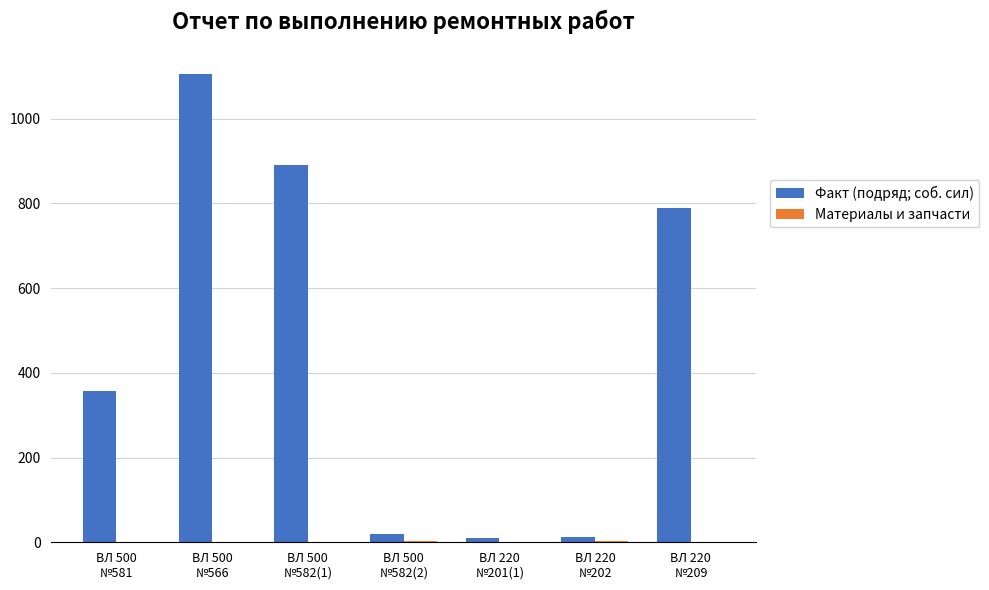

What is the difference between the Факт (подряд; соб. сил) values at ВЛ 500
№581 and ВЛ 220
№201(1)?

346.4